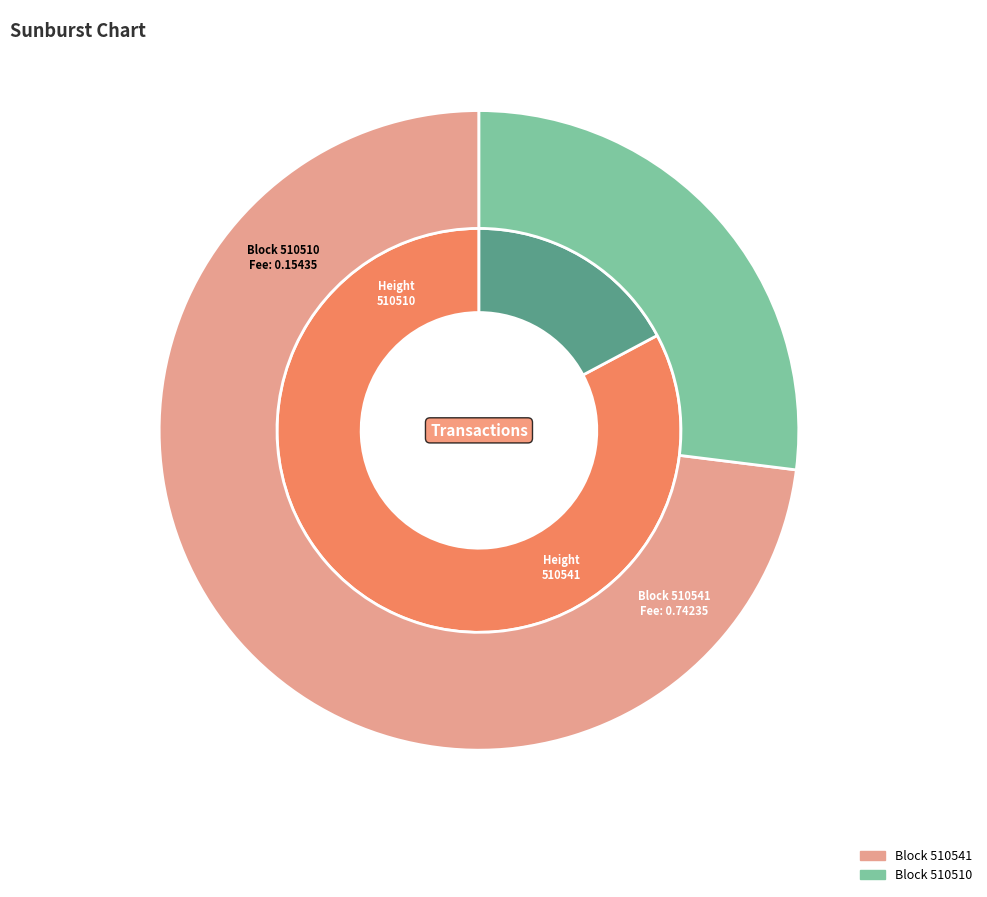

The 510510 slice represents 22% of the pie. True or false?

False